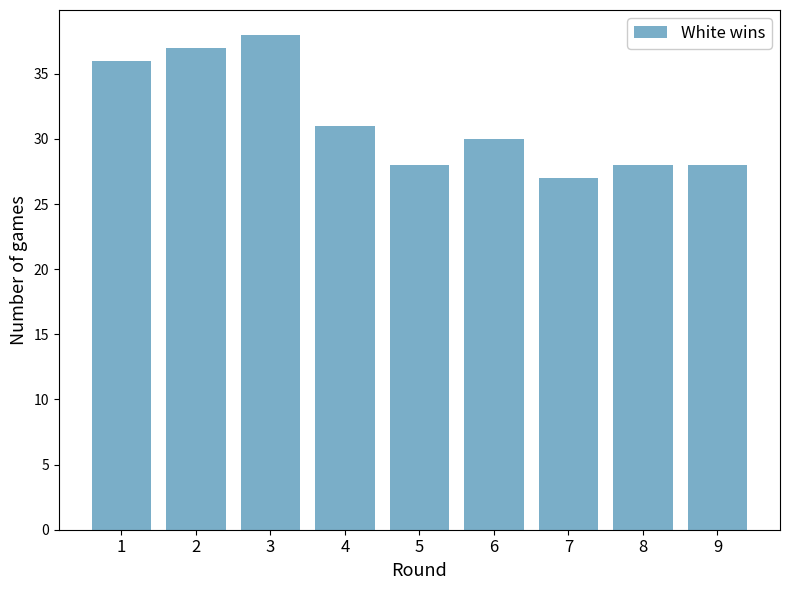

What is the smallest value displayed?

27